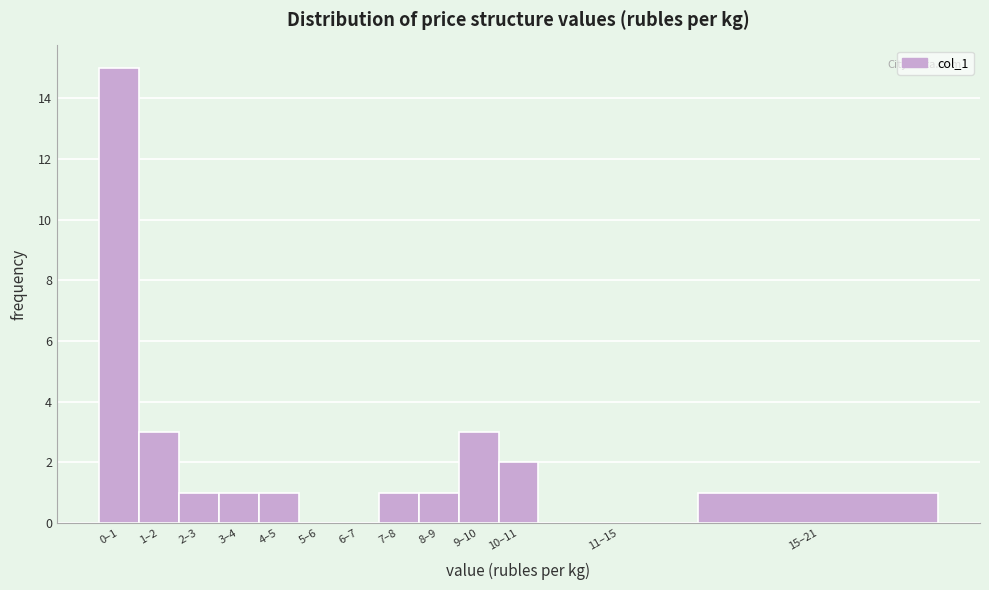

Reading left to right, what are all the values shown in this chart?

0–1=15	1–2=3	2–3=1	3–4=1	4–5=1	5–6=0	6–7=0	7–8=1	8–9=1	9–10=3	10–11=2	11–15=0	15–21=1